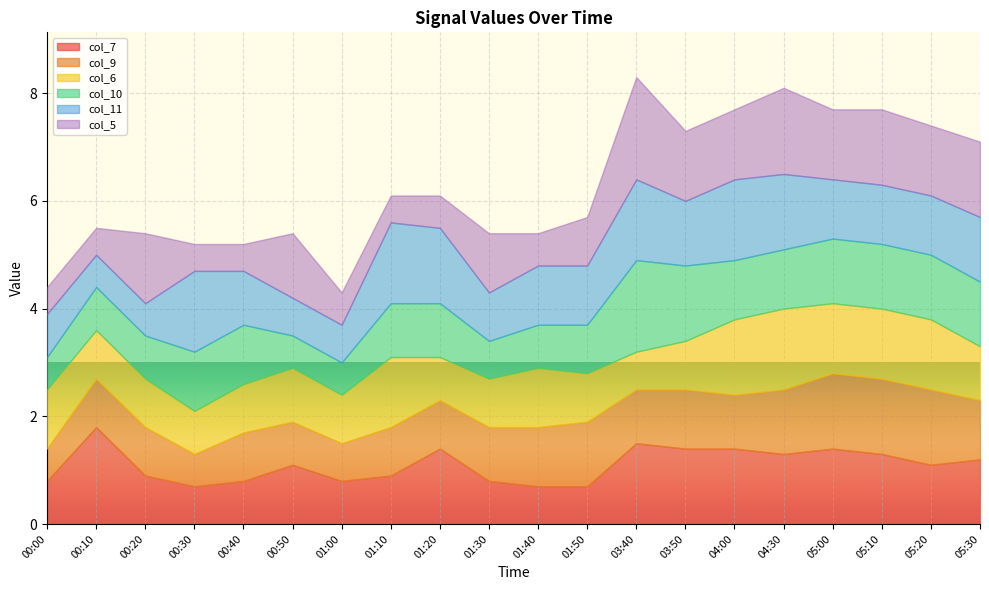

What is the label of the 16th point from the right?

00:40